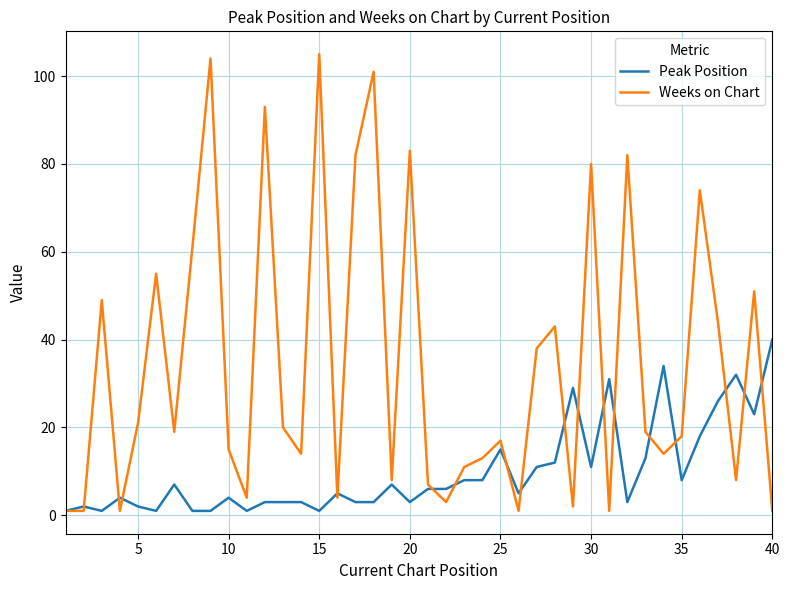

In Weeks on Chart, how many points are higher than both neighbors (excluding endpoints)?

13